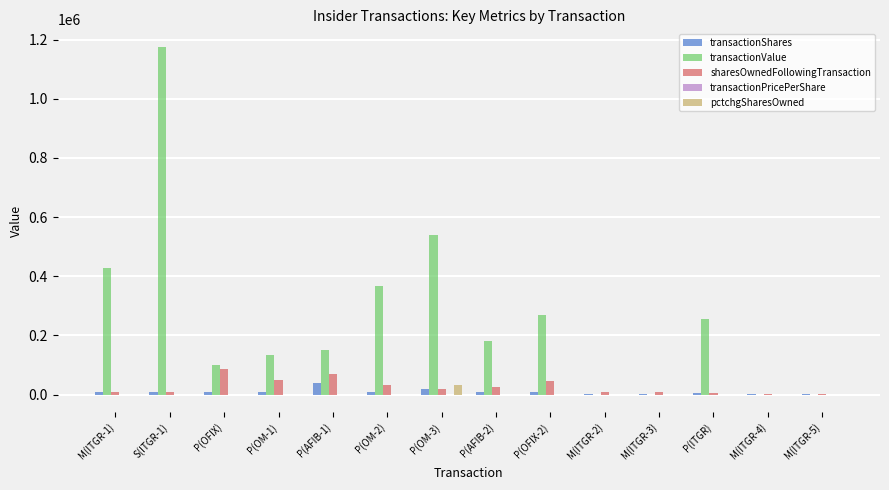

Which series has the largest total across all categories?

transactionValue